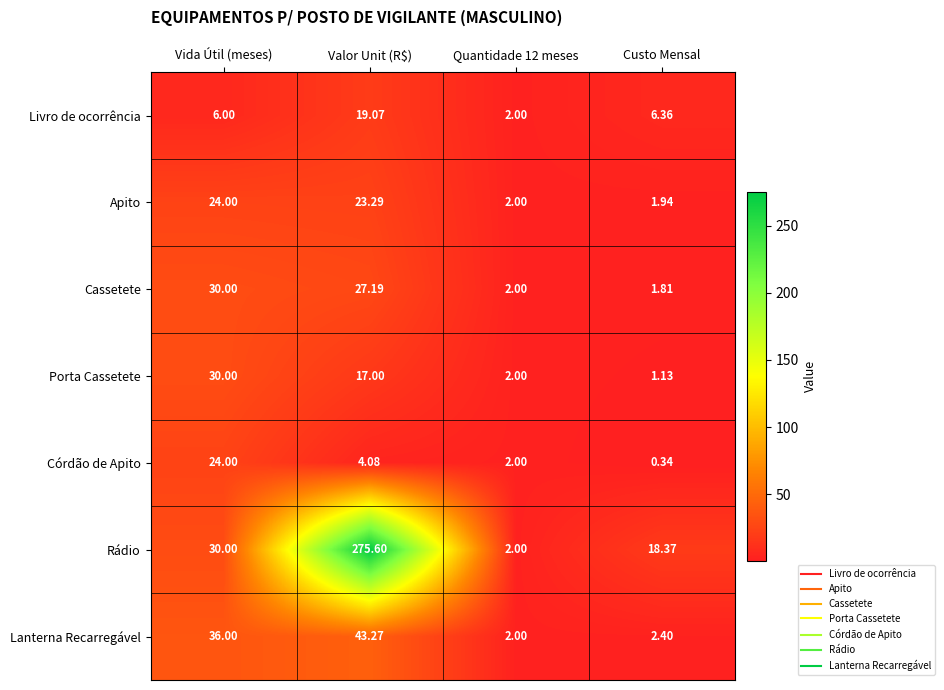

How many values in the Lanterna Recarregável series are below 36?

2